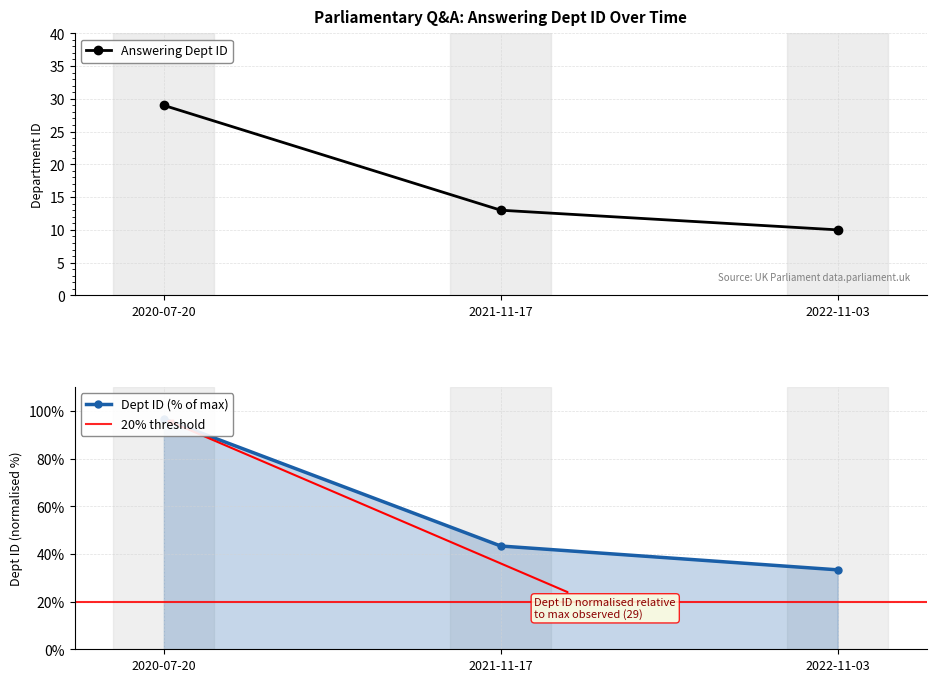

Reading right to left, extract all data points from this chart.

2022-11-03=10	2021-11-17=13	2020-07-20=29